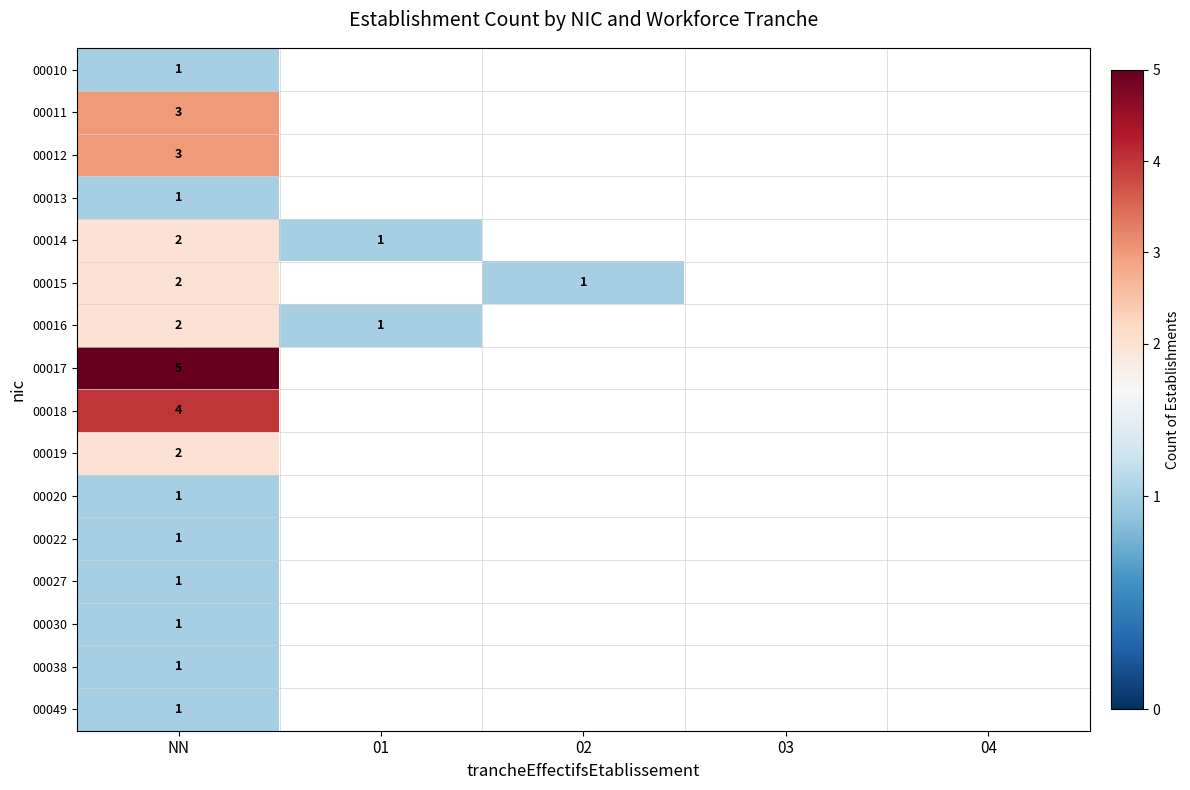

What is the smallest value displayed?

1.0